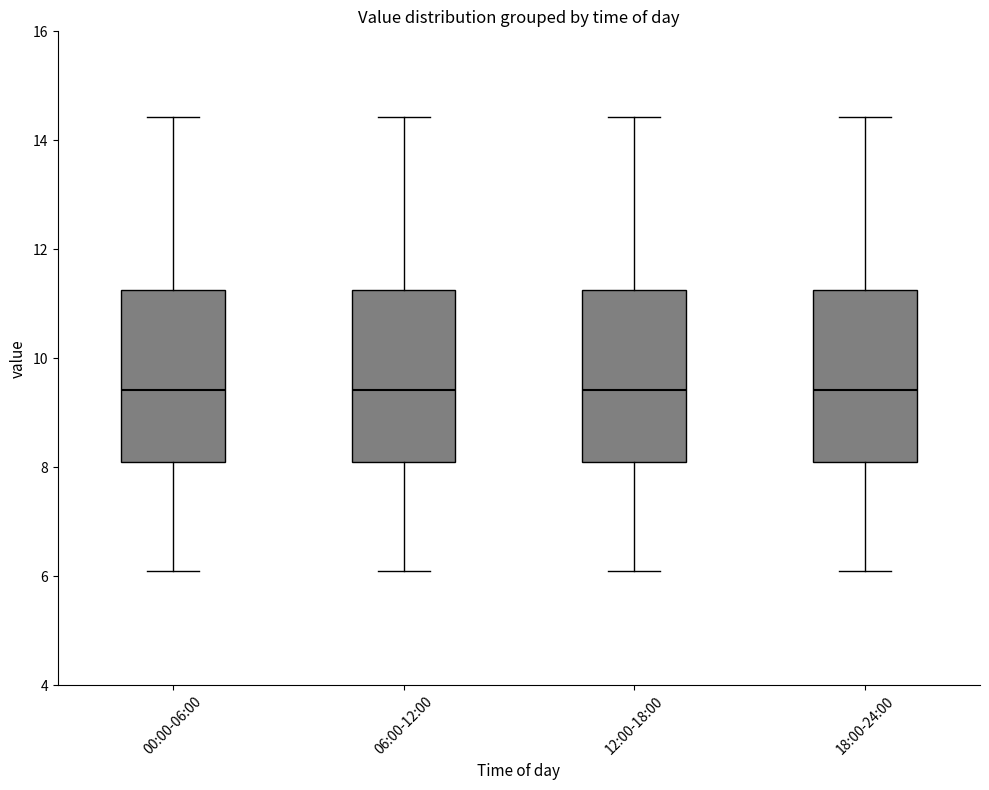

Reading left to right, transcribe this box plot: for each box, give where its median line is, the range the box spans, and where its two whiskers end, as read against the y-axis. The values are not printed on the chart, so give them approximately, as read against the axis.

00:00-06:00: median 9.4, box 8.2 to 11.2, whiskers 6.2 to 14.4
06:00-12:00: median 9.4, box 8.2 to 11.2, whiskers 6.2 to 14.4
12:00-18:00: median 9.4, box 8.2 to 11.2, whiskers 6.2 to 14.4
18:00-24:00: median 9.4, box 8.2 to 11.2, whiskers 6.2 to 14.4